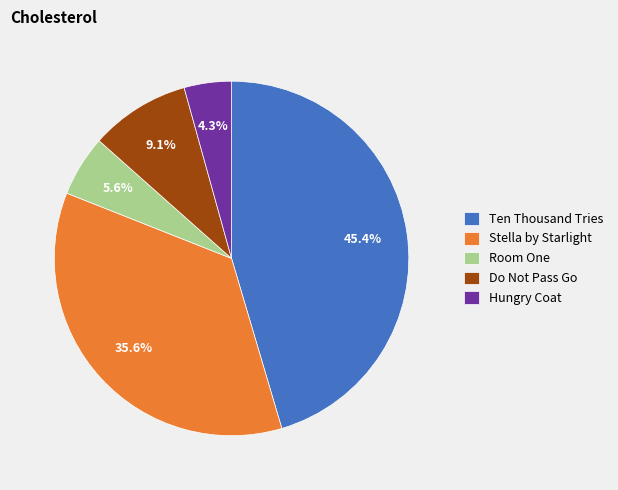

To the nearest percent, what is the difference between the Hungry Coat and Room One slice percentages?

1%